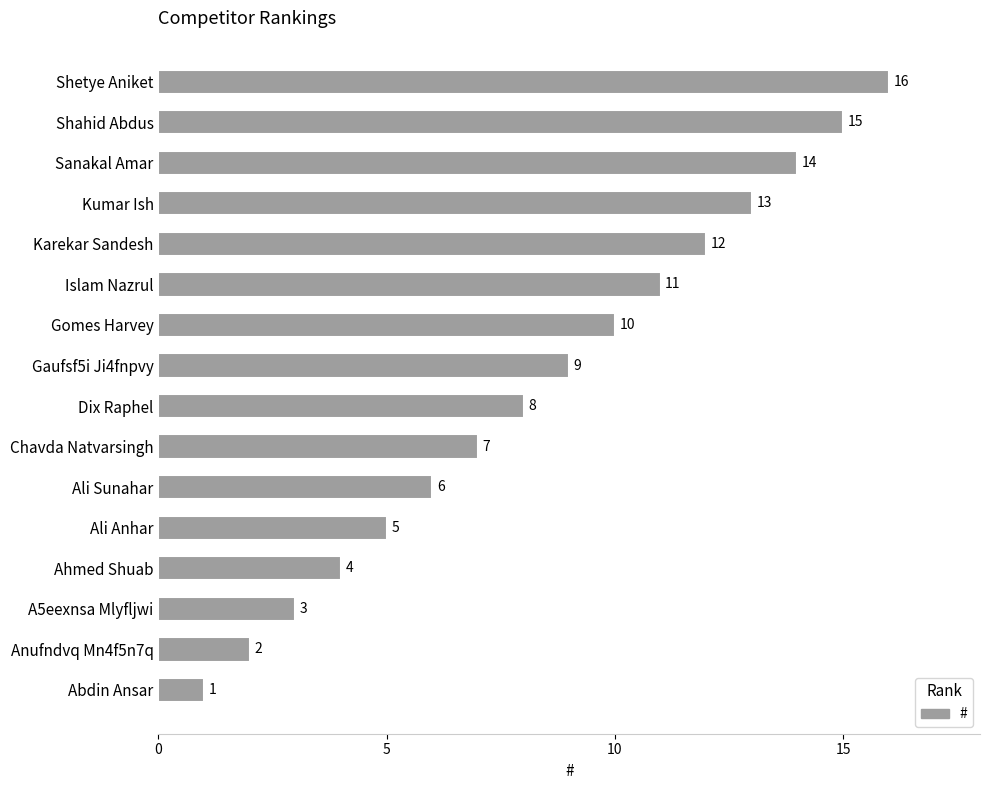

Which label corresponds to the smallest value in the chart?

Abdin Ansar